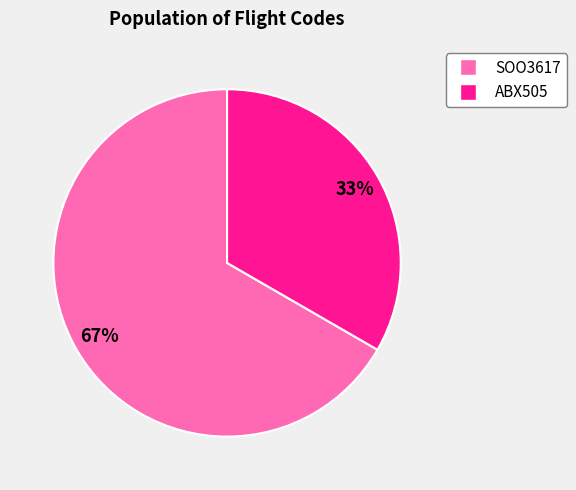

True or false: ABX505 accounts for 33% of the total.

True